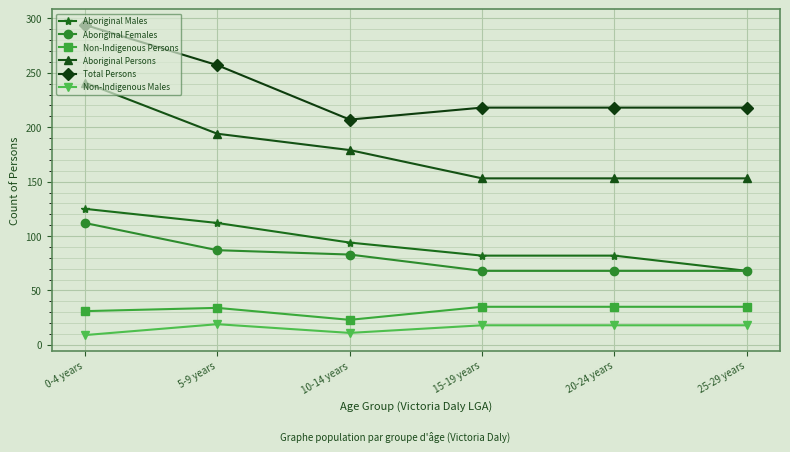

How many data points in Non-Indigenous Males are less than 18?

2